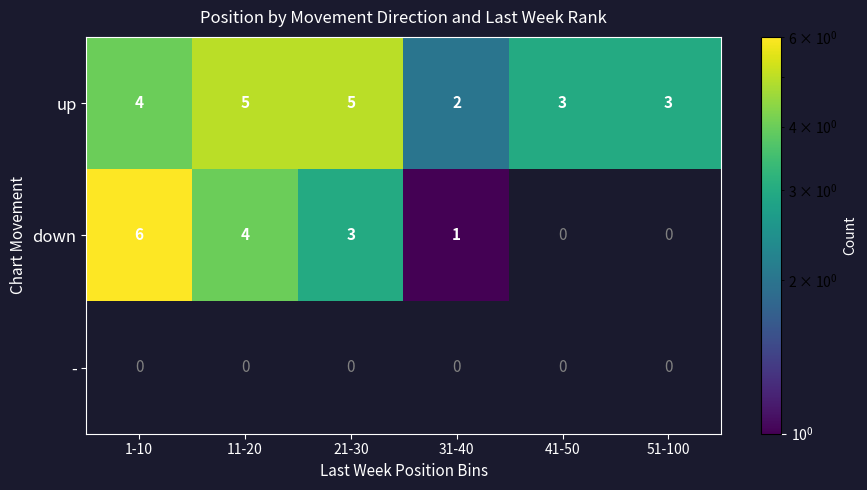

What is the approximate value of up at 1-10?

4